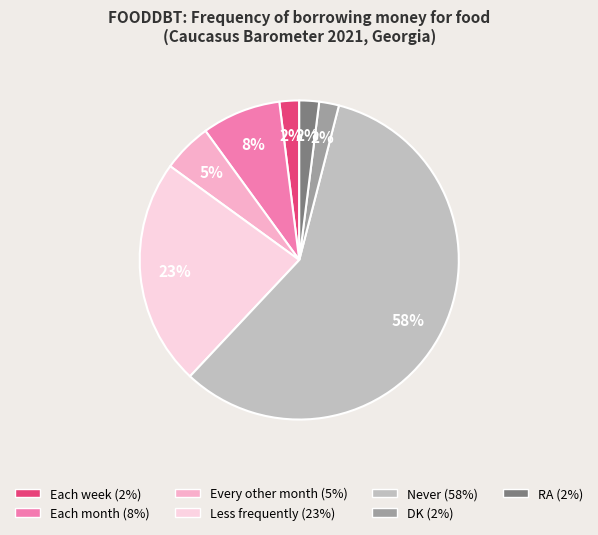

Is the sum of Each week and Less frequently greater than half?

No